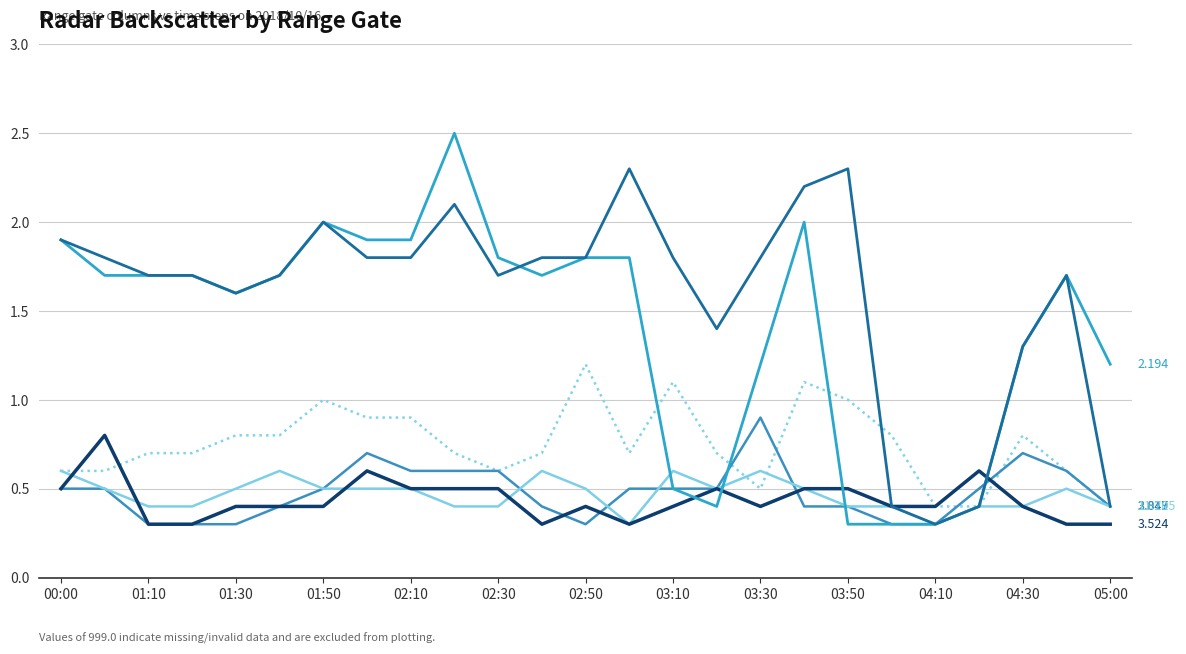

Does the chart display data point markers on the line(s)?

No